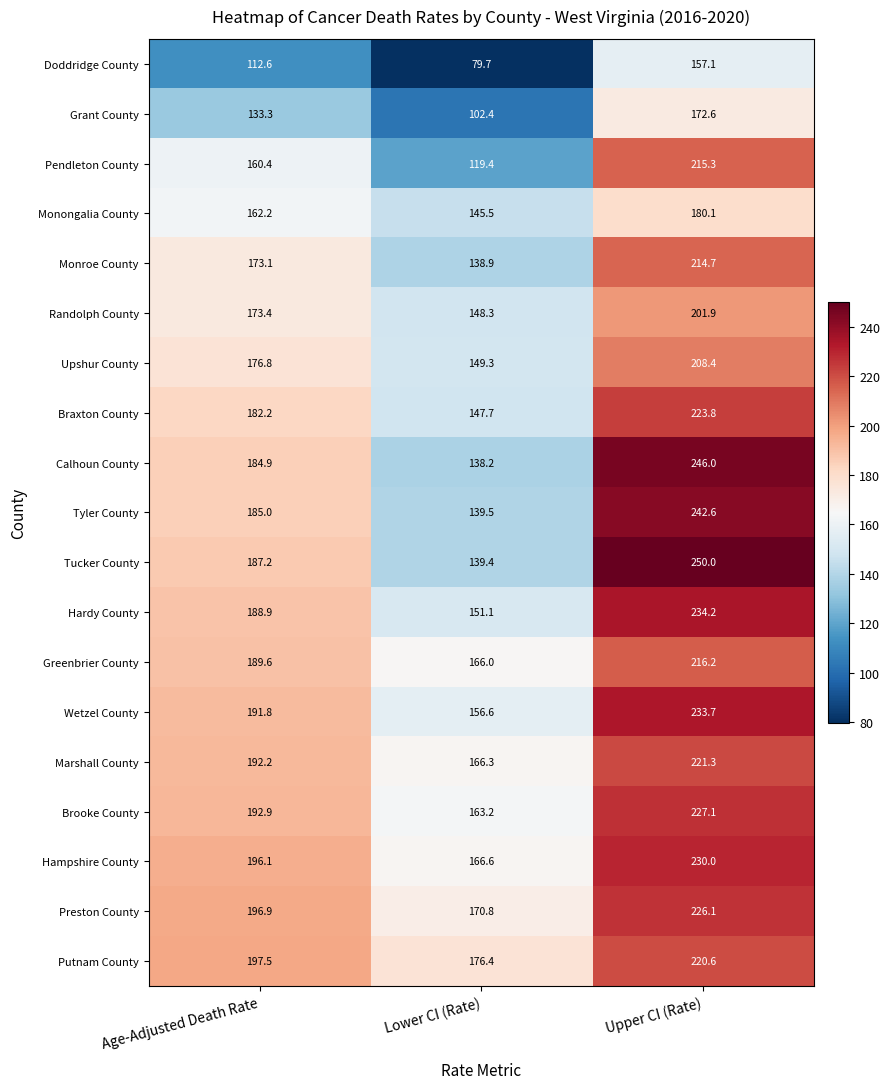

What is the minimum value shown in the chart?

79.7